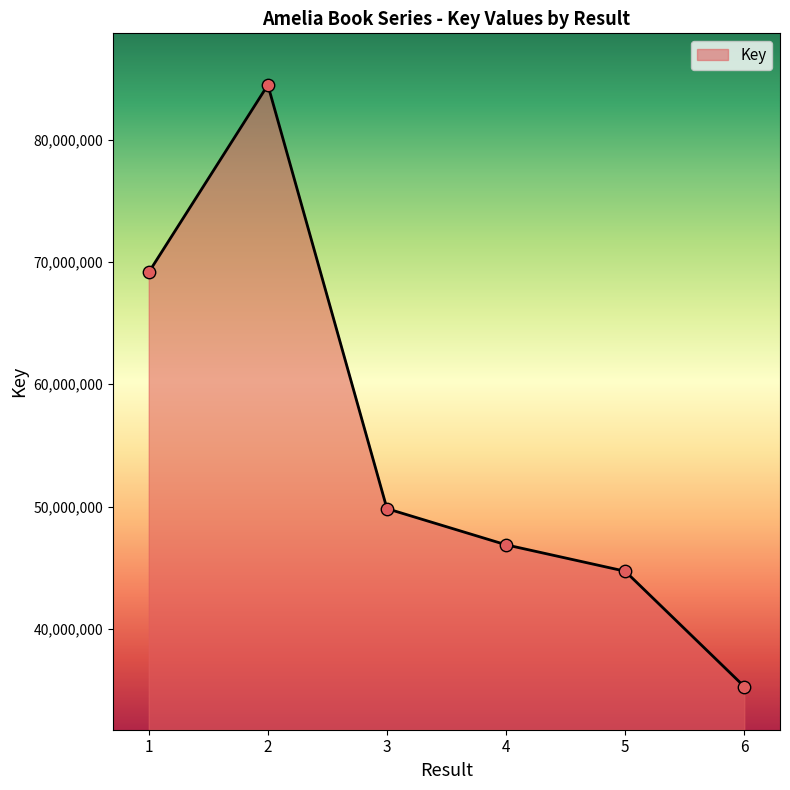

What is the change in value from 2 to 5?

-39760363